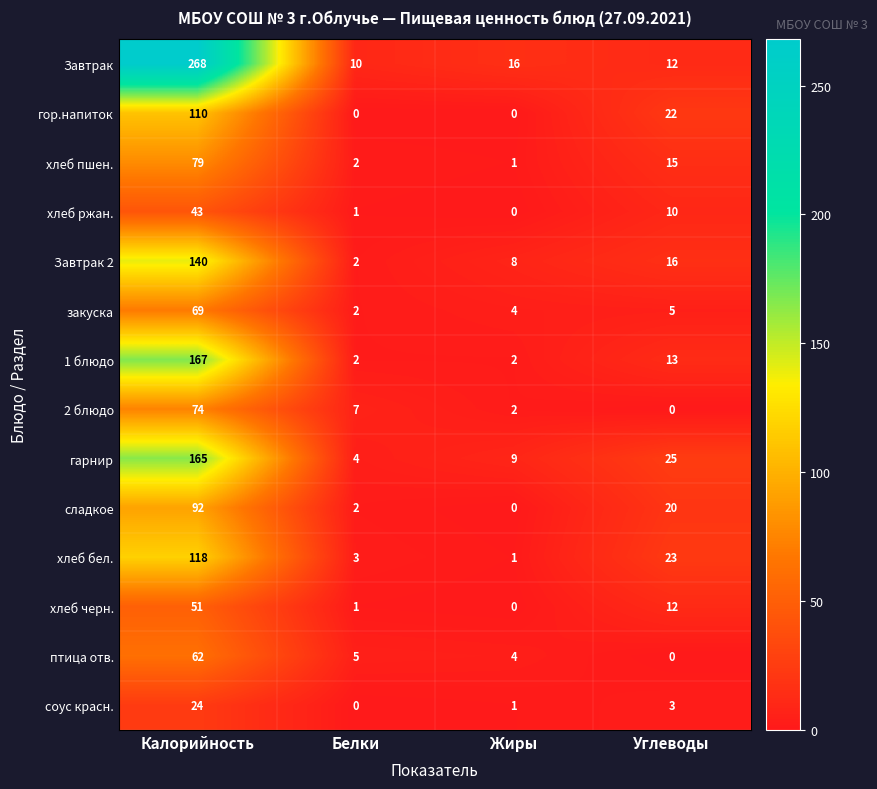

What is the difference between the гор.напиток values at Жиры and Углеводы?

22